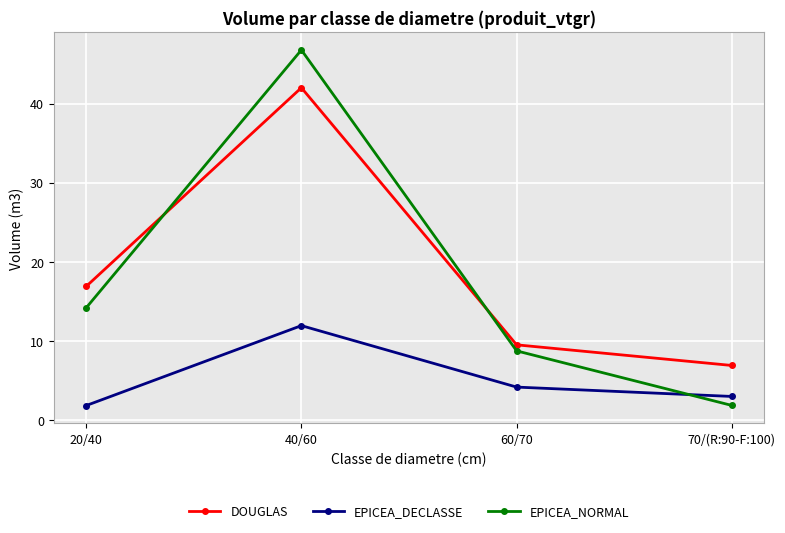

True or false: EPICEA_DECLASSE and DOUGLAS intersect in this chart.

False